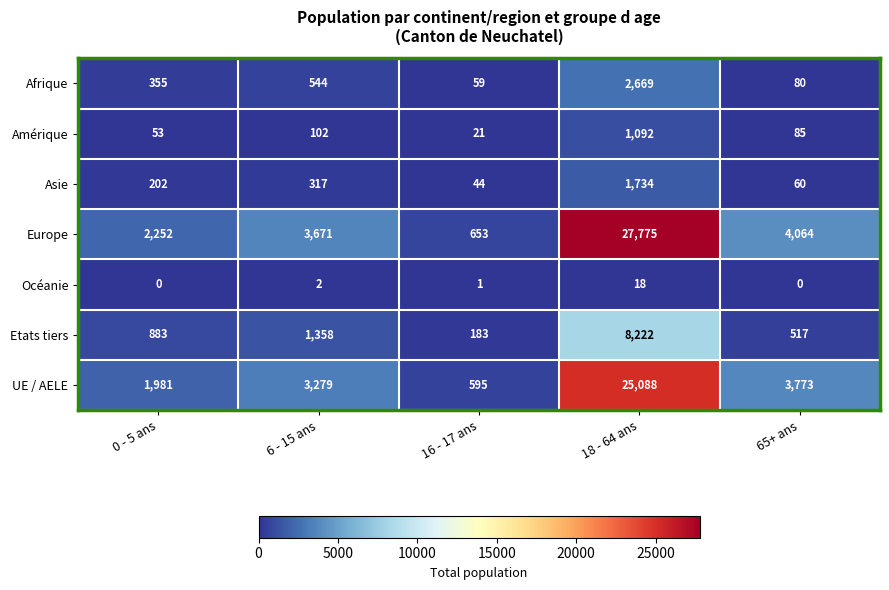

What is the total value across all series at 65+ ans?

8579